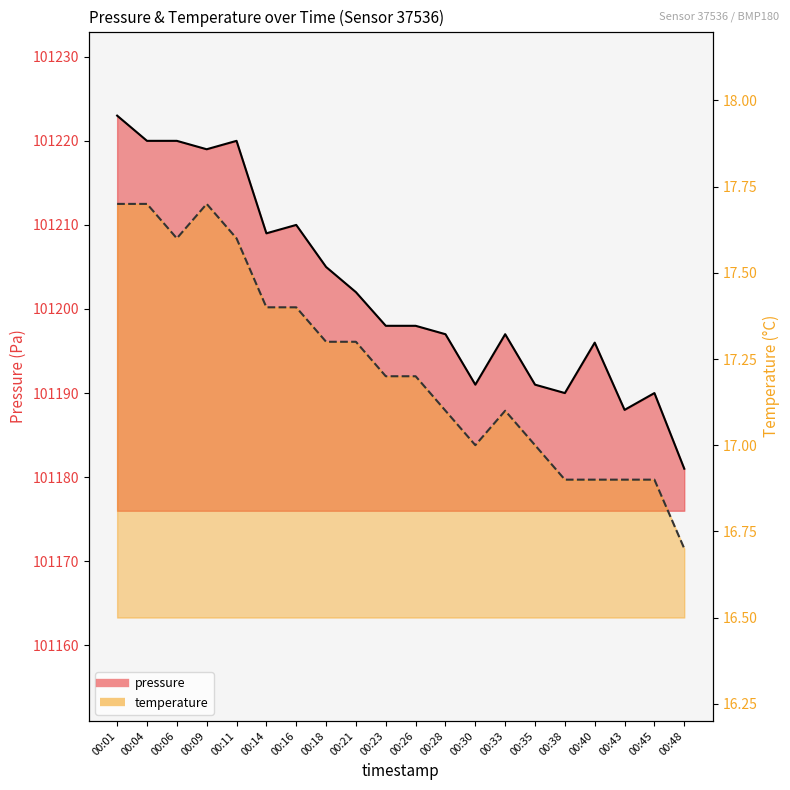

Does the chart have visible grid lines?

No